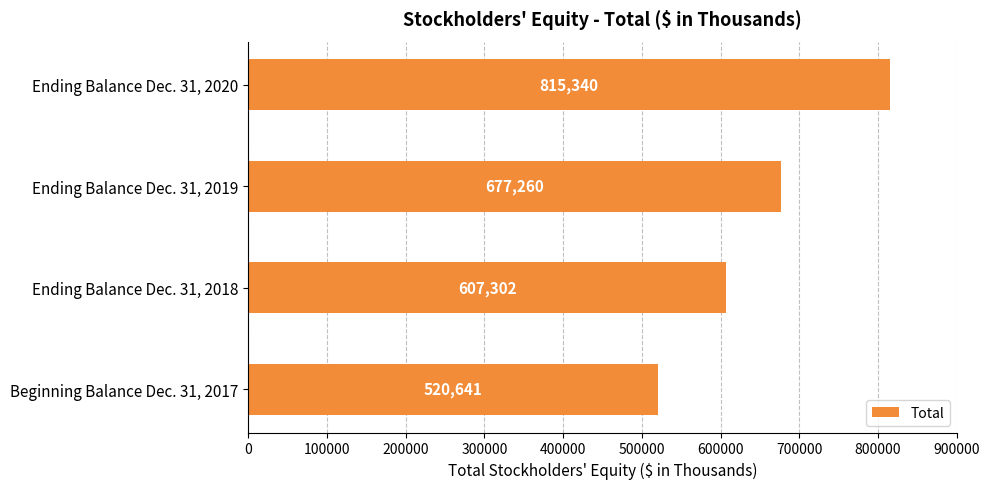

True or false: the data shows 520641 at Beginning Balance Dec. 31, 2017.

True